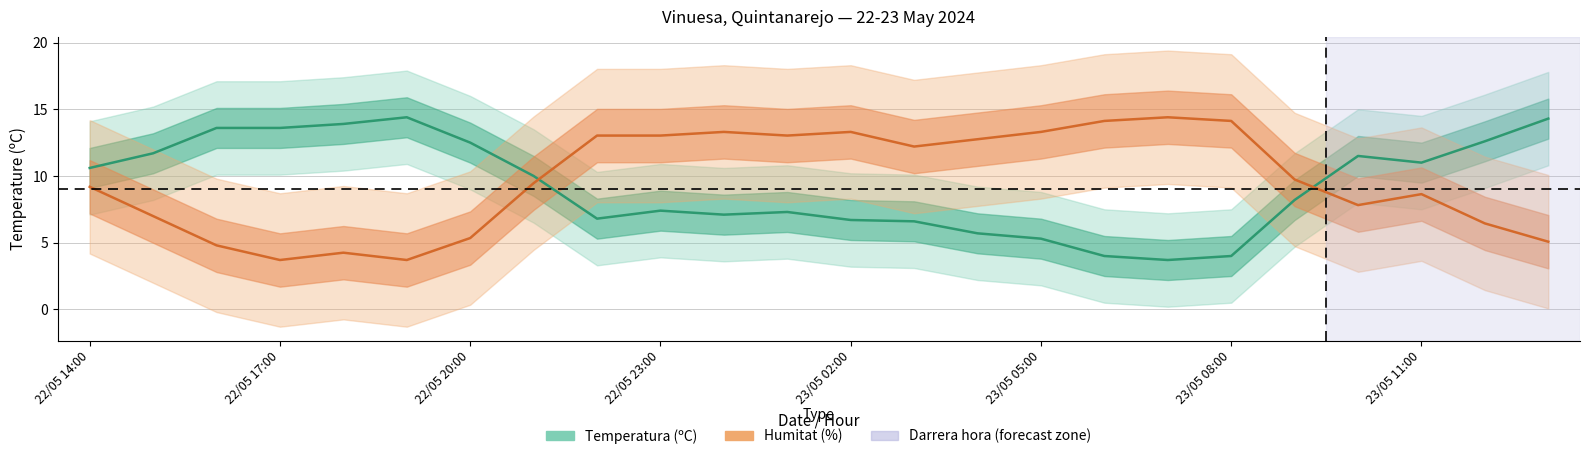

What is the label of the 9th point from the left?

22/05 22:00